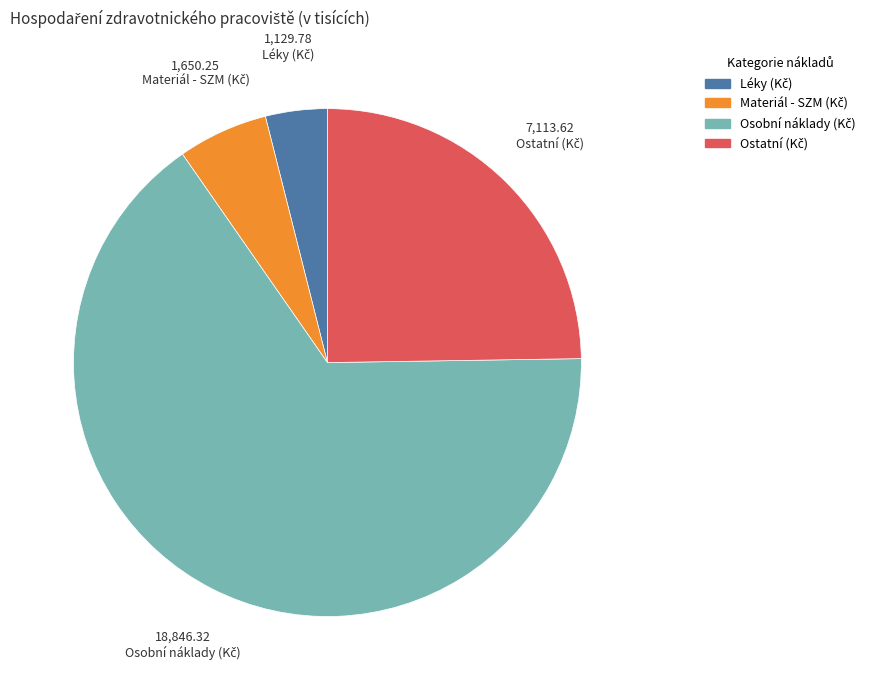

Count the number of slices in the pie.

4